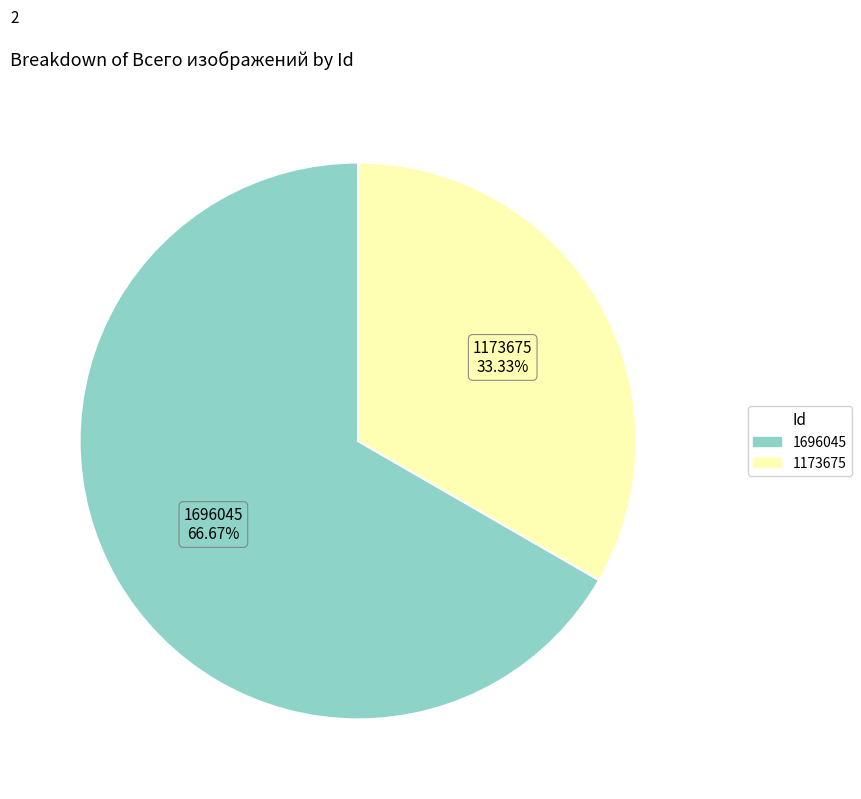

Between 1696045 and 1173675, which is larger?

1696045